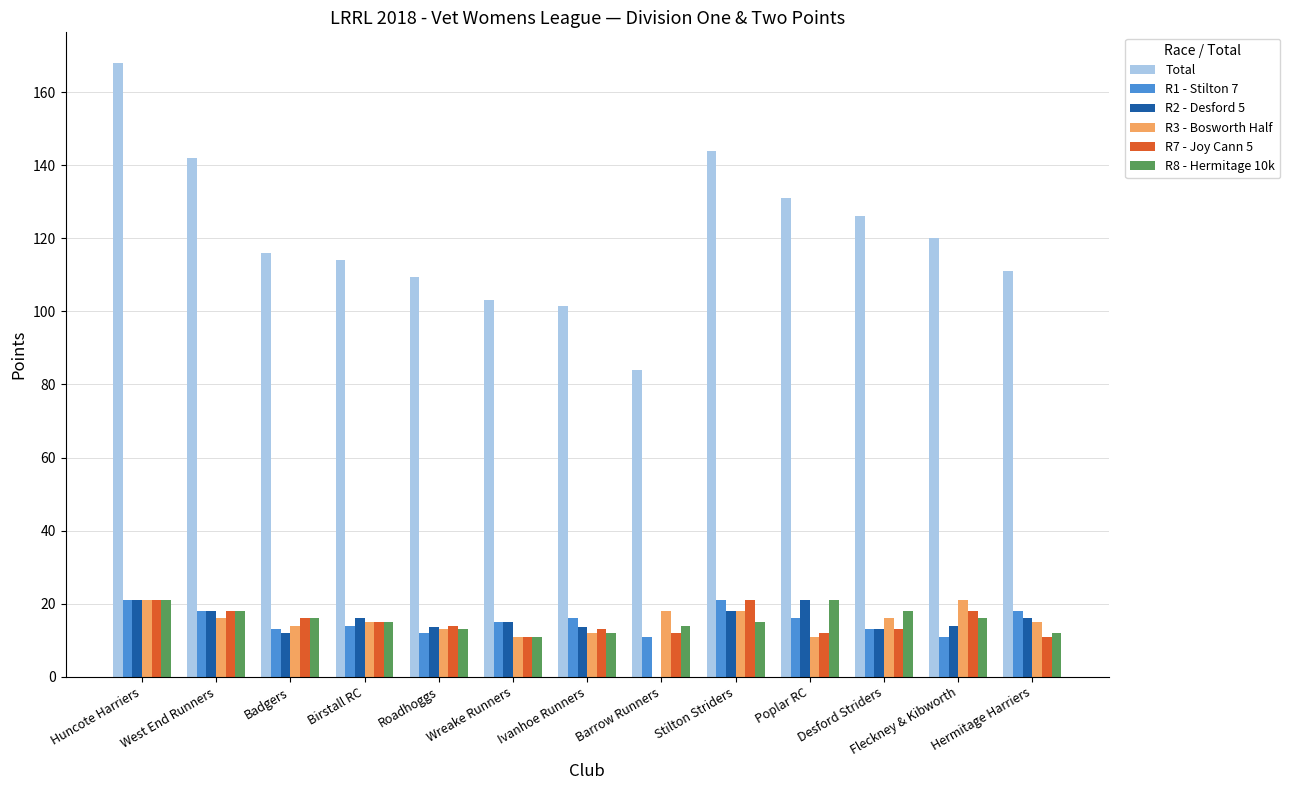

What is the sum of all Total values?

1570.0